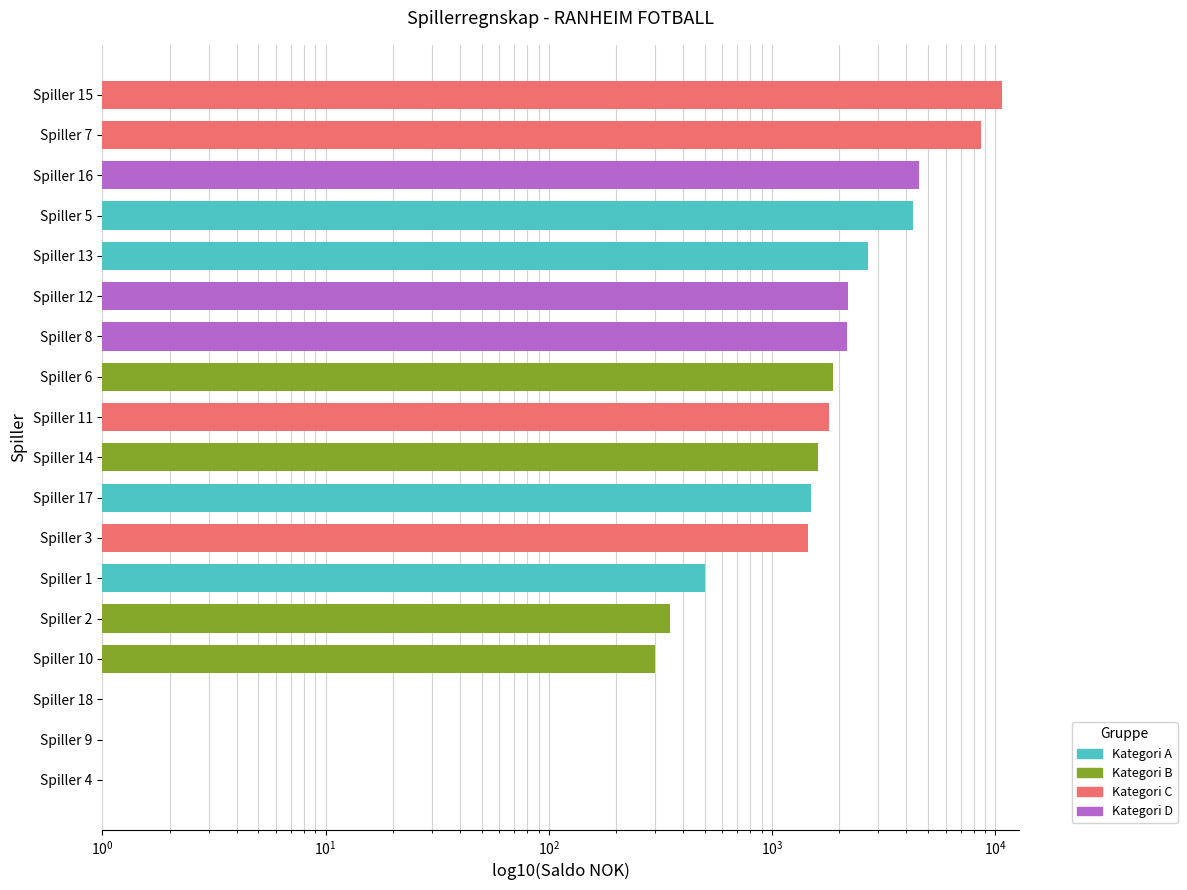

What is the maximum value shown in the chart?

10675